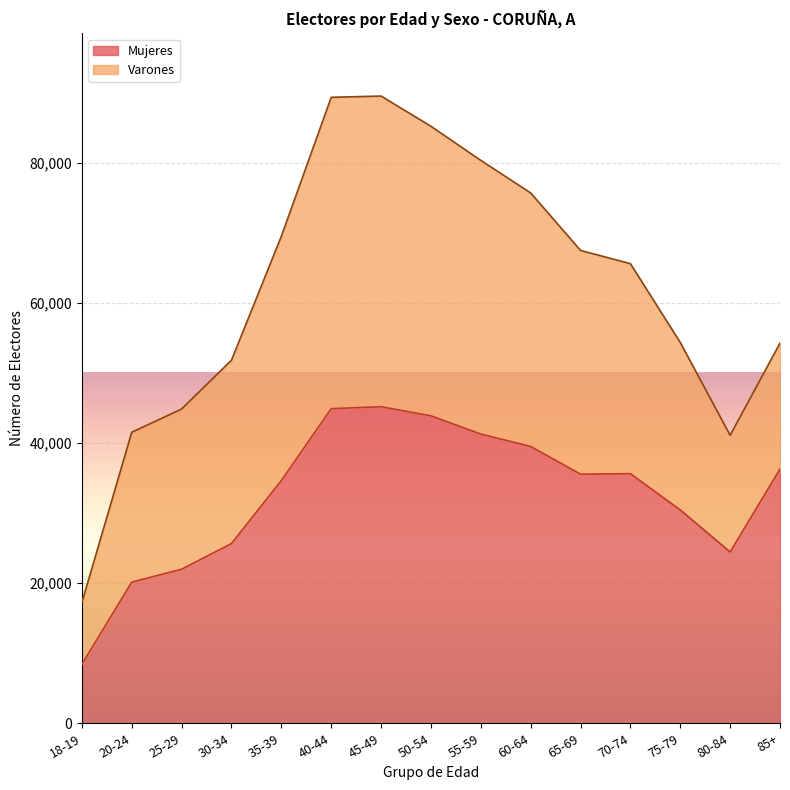

Is it true that the value at 65-69 is 8333?

False